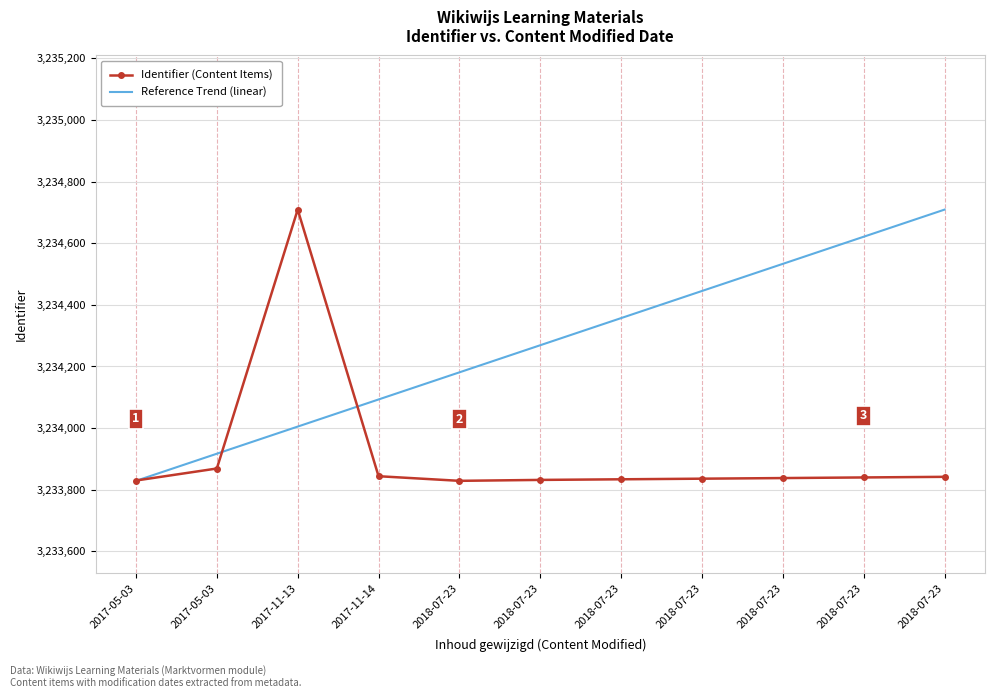

What are all the series names shown in the legend?

Identifier (Content Items), Reference Trend (linear)